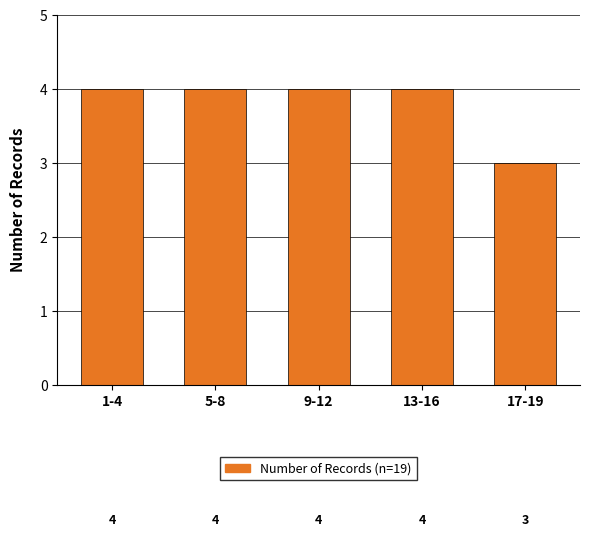

Reading left to right, list all the values displayed in this chart.

1-4=4	5-8=4	9-12=4	13-16=4	17-19=3